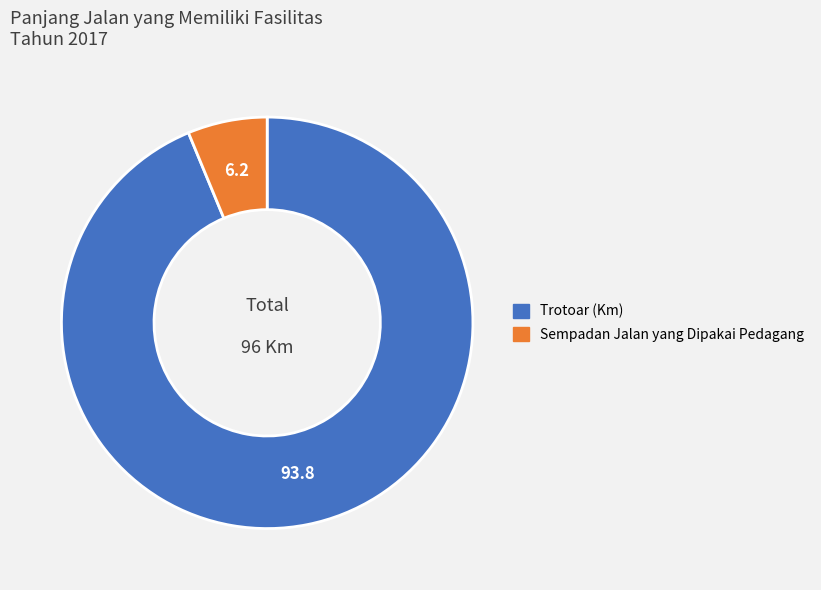

Count the number of slices in the pie.

2